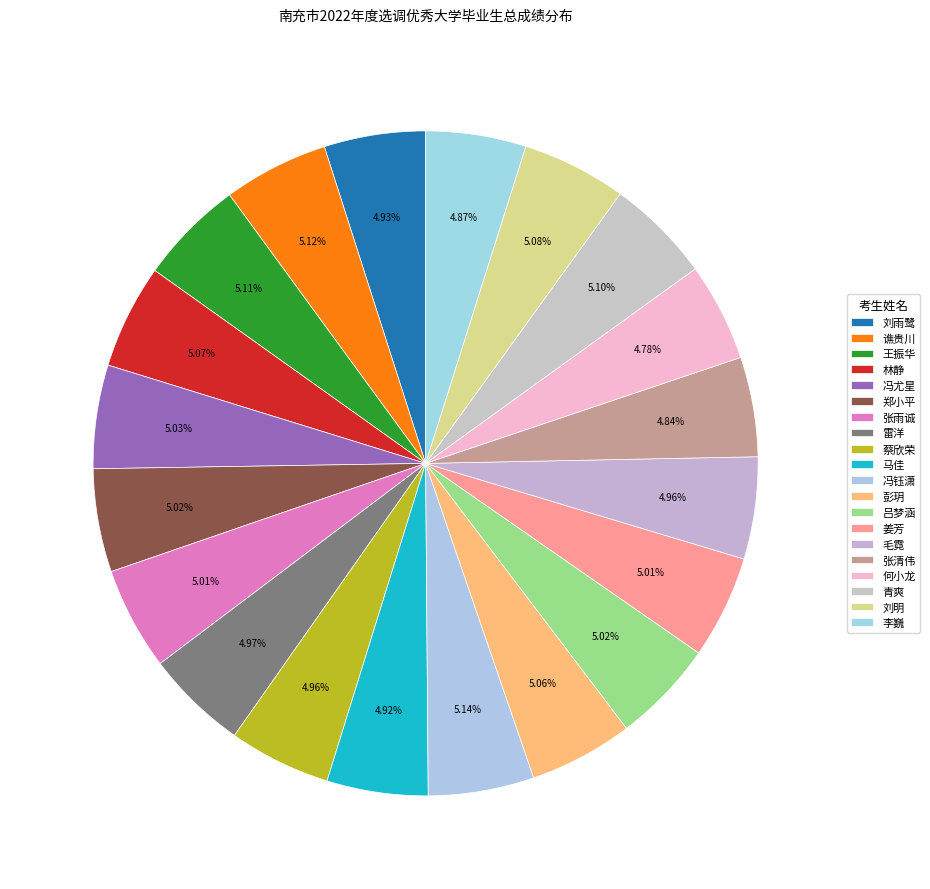

The 张清伟 slice represents 5% of the pie. True or false?

True